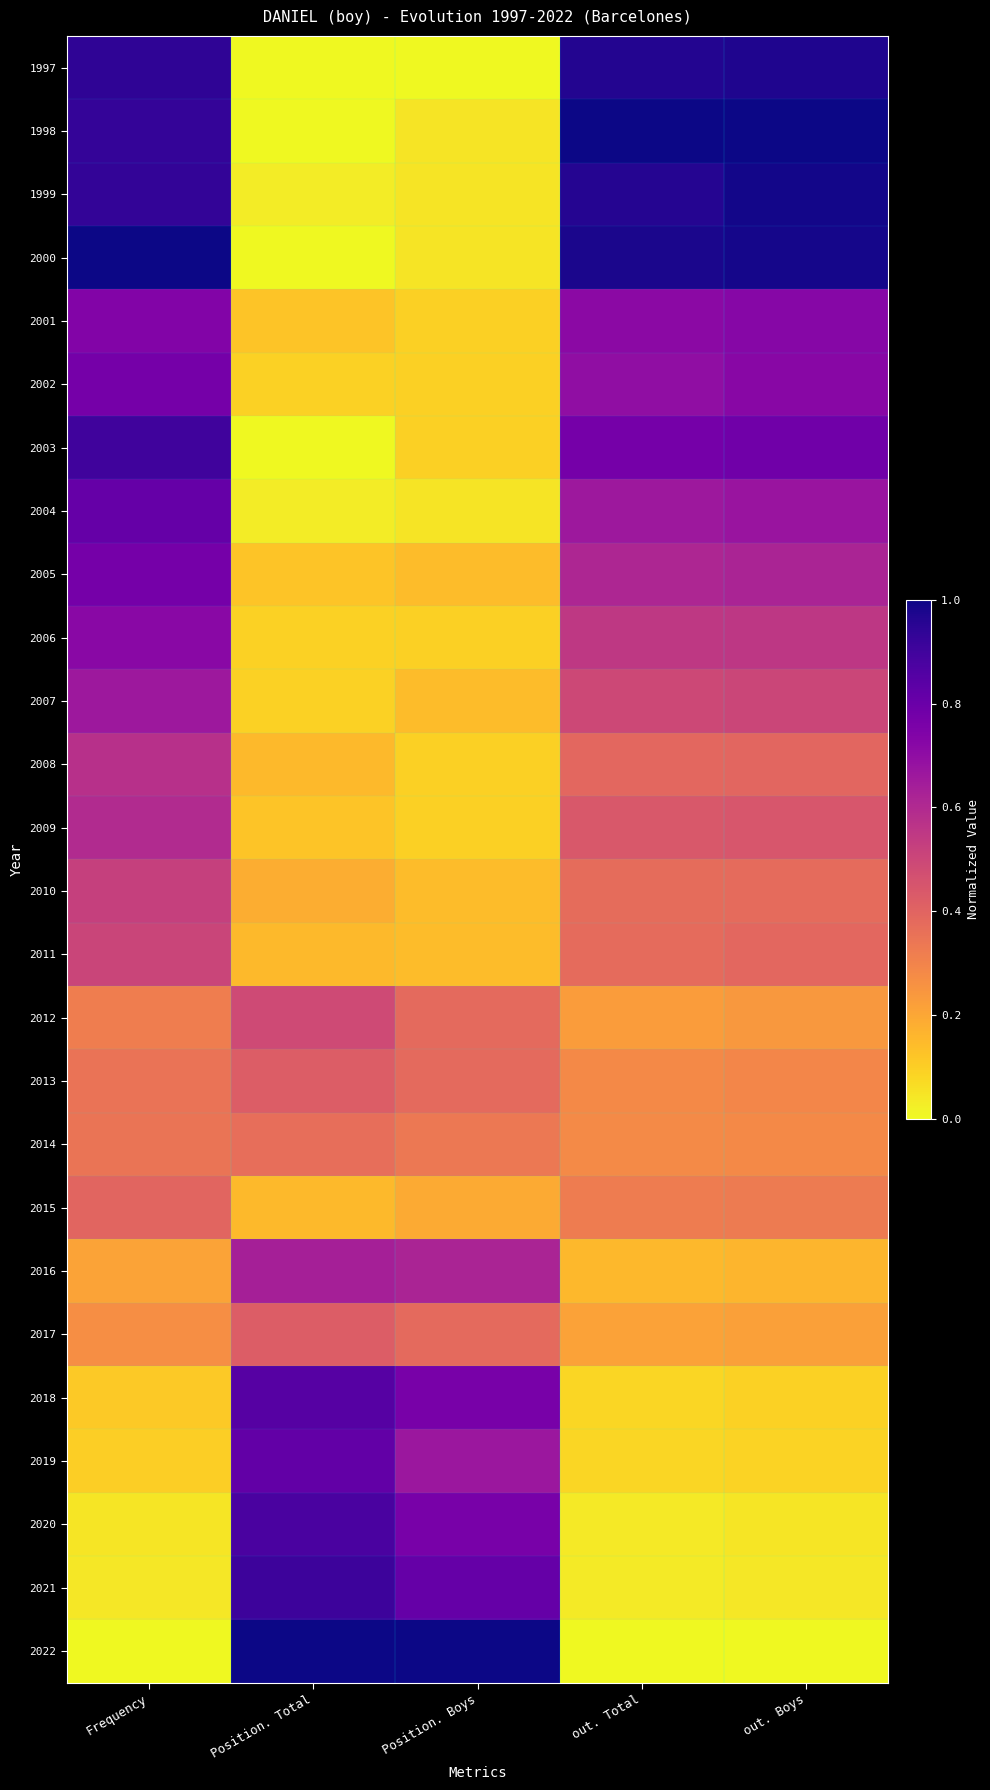

Reading left to right, transcribe all the data shown in this chart.

1997: Frequency=0.9	Position. Total=0.0	Position. Boys=0.0	out. Total=1.0	out. Boys=1.0
1998: Frequency=0.9	Position. Total=0.0	Position. Boys=0.0	out. Total=1.0	out. Boys=1.0
1999: Frequency=0.9	Position. Total=0.0	Position. Boys=0.0	out. Total=1.0	out. Boys=1.0
2000: Frequency=1.0	Position. Total=0.0	Position. Boys=0.0	out. Total=1.0	out. Boys=1.0
2001: Frequency=0.7	Position. Total=0.1	Position. Boys=0.1	out. Total=0.7	out. Boys=0.7
2002: Frequency=0.8	Position. Total=0.1	Position. Boys=0.1	out. Total=0.7	out. Boys=0.7
2003: Frequency=0.9	Position. Total=0.0	Position. Boys=0.1	out. Total=0.8	out. Boys=0.8
2004: Frequency=0.8	Position. Total=0.0	Position. Boys=0.0	out. Total=0.7	out. Boys=0.7
2005: Frequency=0.8	Position. Total=0.1	Position. Boys=0.1	out. Total=0.6	out. Boys=0.6
2006: Frequency=0.7	Position. Total=0.1	Position. Boys=0.1	out. Total=0.5	out. Boys=0.6
2007: Frequency=0.7	Position. Total=0.1	Position. Boys=0.1	out. Total=0.5	out. Boys=0.5
2008: Frequency=0.6	Position. Total=0.2	Position. Boys=0.1	out. Total=0.4	out. Boys=0.4
2009: Frequency=0.6	Position. Total=0.1	Position. Boys=0.1	out. Total=0.4	out. Boys=0.4
2010: Frequency=0.5	Position. Total=0.2	Position. Boys=0.1	out. Total=0.4	out. Boys=0.4
2011: Frequency=0.5	Position. Total=0.2	Position. Boys=0.1	out. Total=0.4	out. Boys=0.4
2012: Frequency=0.3	Position. Total=0.5	Position. Boys=0.4	out. Total=0.2	out. Boys=0.2
2013: Frequency=0.3	Position. Total=0.4	Position. Boys=0.4	out. Total=0.3	out. Boys=0.3
2014: Frequency=0.3	Position. Total=0.4	Position. Boys=0.3	out. Total=0.3	out. Boys=0.3
2015: Frequency=0.4	Position. Total=0.2	Position. Boys=0.2	out. Total=0.3	out. Boys=0.3
2016: Frequency=0.2	Position. Total=0.6	Position. Boys=0.6	out. Total=0.2	out. Boys=0.2
2017: Frequency=0.3	Position. Total=0.4	Position. Boys=0.4	out. Total=0.2	out. Boys=0.2
2018: Frequency=0.1	Position. Total=0.8	Position. Boys=0.8	out. Total=0.1	out. Boys=0.1
2019: Frequency=0.1	Position. Total=0.8	Position. Boys=0.7	out. Total=0.1	out. Boys=0.1
2020: Frequency=0.0	Position. Total=0.9	Position. Boys=0.8	out. Total=0.0	out. Boys=0.0
2021: Frequency=0.0	Position. Total=0.9	Position. Boys=0.8	out. Total=0.0	out. Boys=0.0
2022: Frequency=0.0	Position. Total=1.0	Position. Boys=1.0	out. Total=0.0	out. Boys=0.0